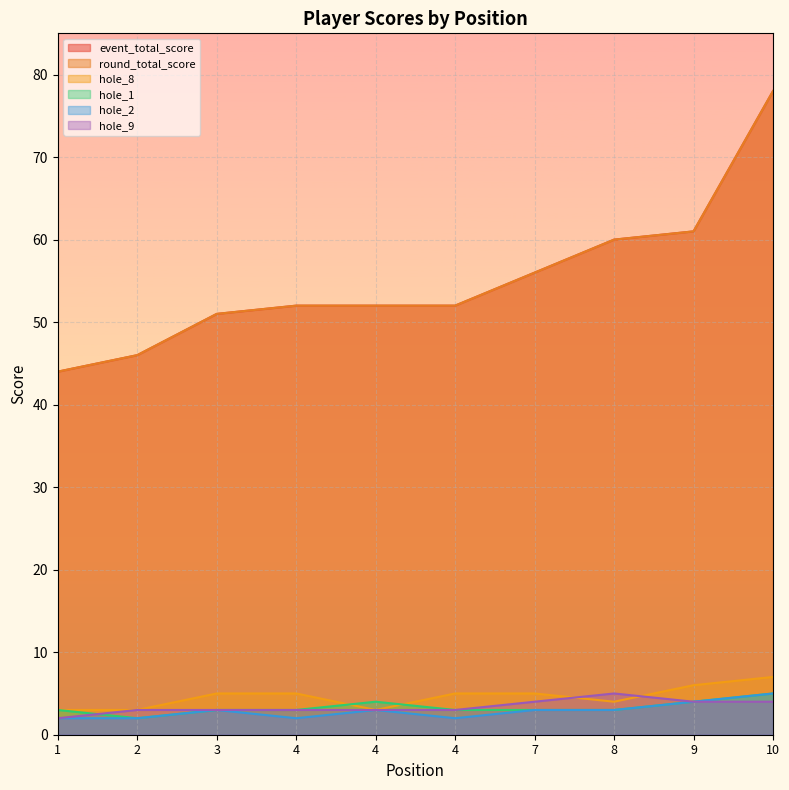

Reading left to right, extract all data points from this chart.

event_total_score: 1=44	2=46	3=51	4=52	4=52	4=52	7=56	8=60	9=61	10=78
round_total_score: 1=44	2=46	3=51	4=52	4=52	4=52	7=56	8=60	9=61	10=78
hole_8: 1=3	2=3	3=5	4=5	4=3	4=5	7=5	8=4	9=6	10=7
hole_1: 1=3	2=2	3=3	4=3	4=4	4=3	7=3	8=3	9=4	10=5
hole_2: 1=2	2=2	3=3	4=2	4=3	4=2	7=3	8=3	9=4	10=5
hole_9: 1=2	2=3	3=3	4=3	4=3	4=3	7=4	8=5	9=4	10=4